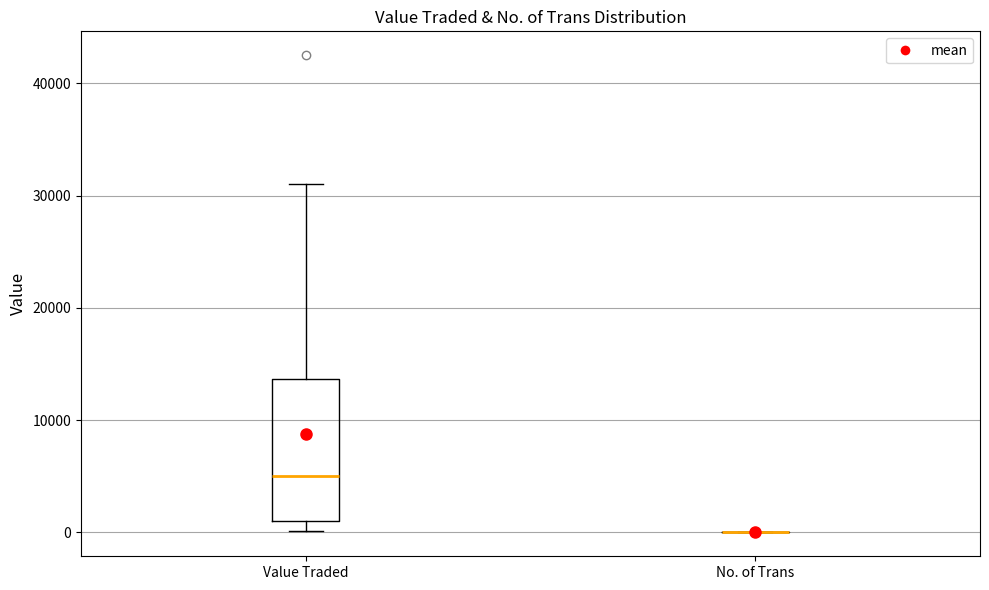

Reading left to right, transcribe this box plot: for each box, give where its median line is, the range the box spans, and where its two whiskers end, as read against the y-axis. The values are not printed on the chart, so give them approximately, as read against the axis.

Value Traded: median 5000, box 1000 to 14000, whiskers 0 to 31000
No. of Trans: box collapsed to a line at 0, whiskers 0 to 0